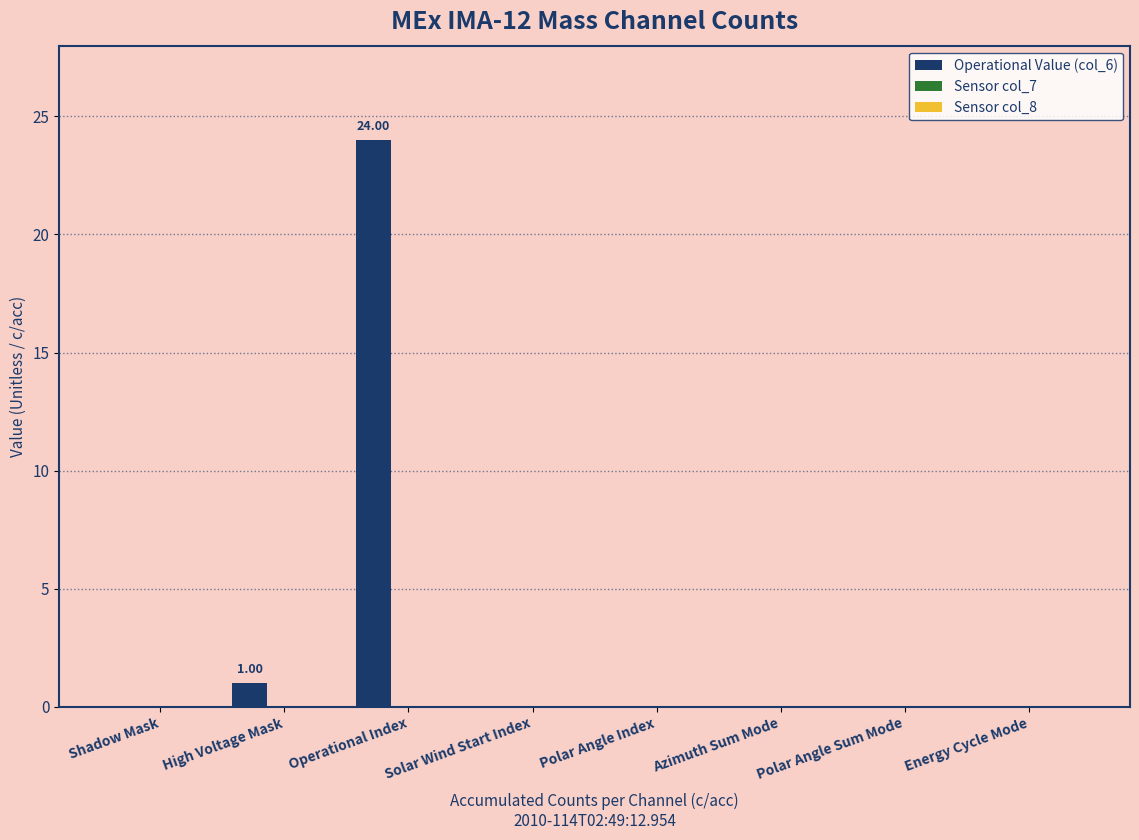

Reading right to left, what are all the values shown in this chart?

Operational Value (col_6): Energy Cycle Mode=0	Polar Angle Sum Mode=0	Azimuth Sum Mode=0	Polar Angle Index=0	Solar Wind Start Index=0	Operational Index=24	High Voltage Mask=1	Shadow Mask=0
Sensor col_7: Energy Cycle Mode=0	Polar Angle Sum Mode=0	Azimuth Sum Mode=0	Polar Angle Index=0	Solar Wind Start Index=0	Operational Index=0	High Voltage Mask=0	Shadow Mask=0
Sensor col_8: Energy Cycle Mode=0	Polar Angle Sum Mode=0	Azimuth Sum Mode=0	Polar Angle Index=0	Solar Wind Start Index=0	Operational Index=0	High Voltage Mask=0	Shadow Mask=0